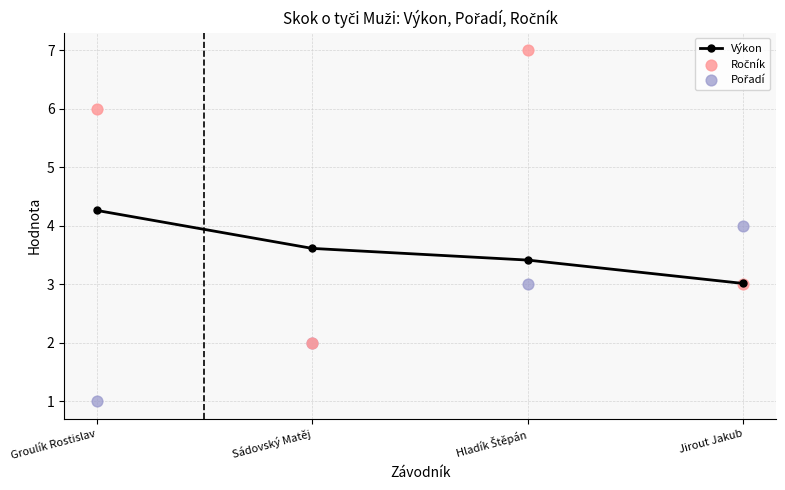

Which series has the largest total across all categories?

Ročník